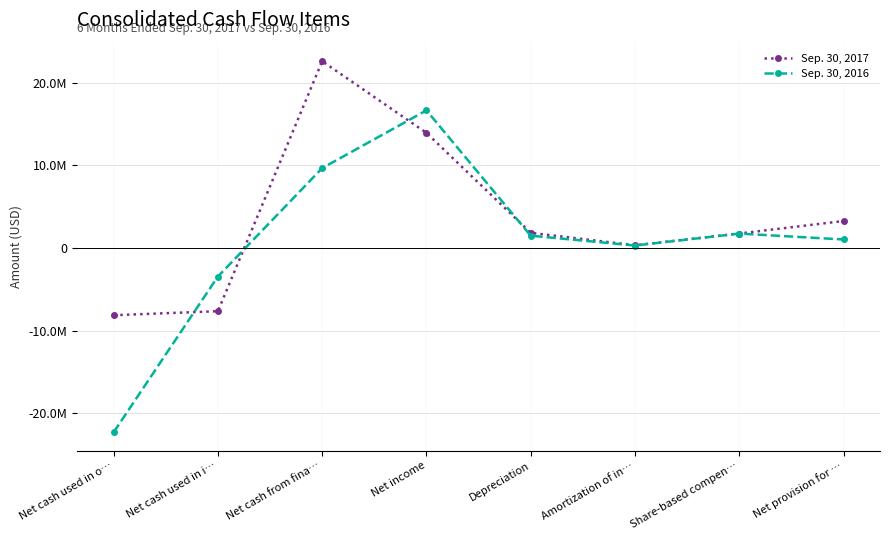

Between Amortization of in… and Net income, which is larger?

Net income